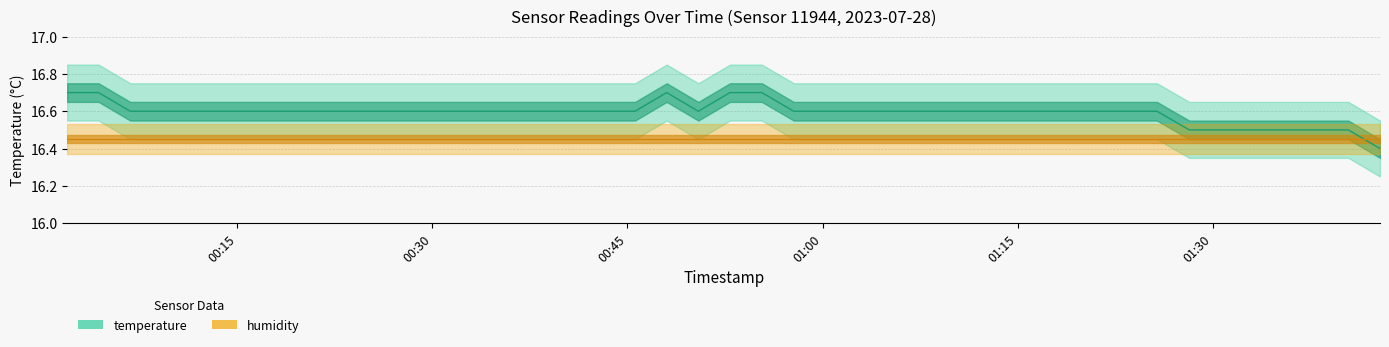

Where is the data nearest to the value 16?

2023-07-28T01:42:52